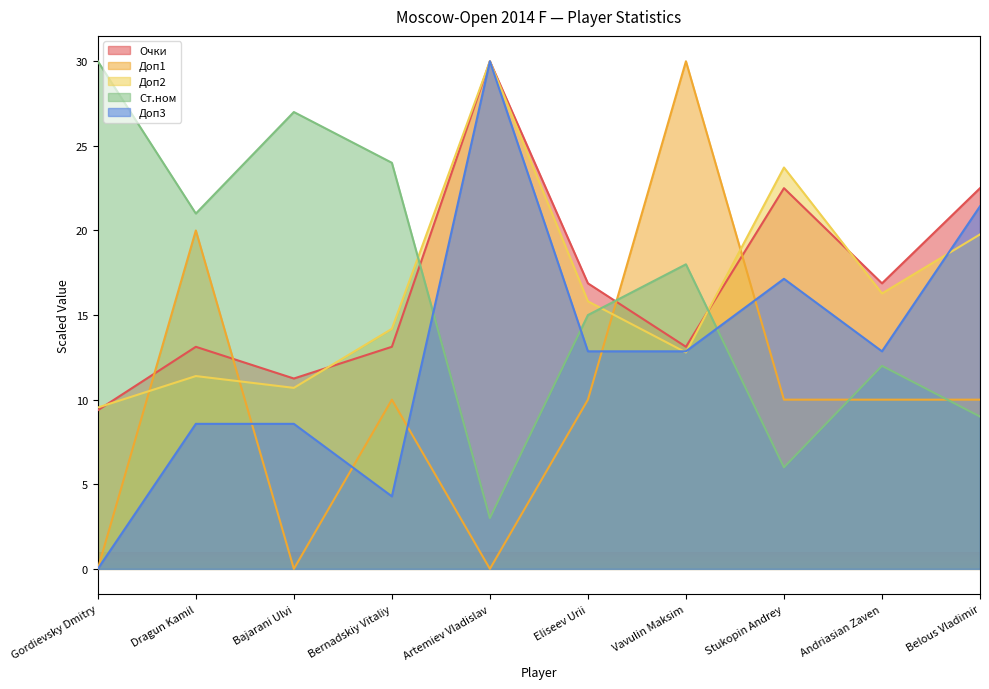

Is it true that Очки equals 10.4 at Artemiev Vladislav?

False